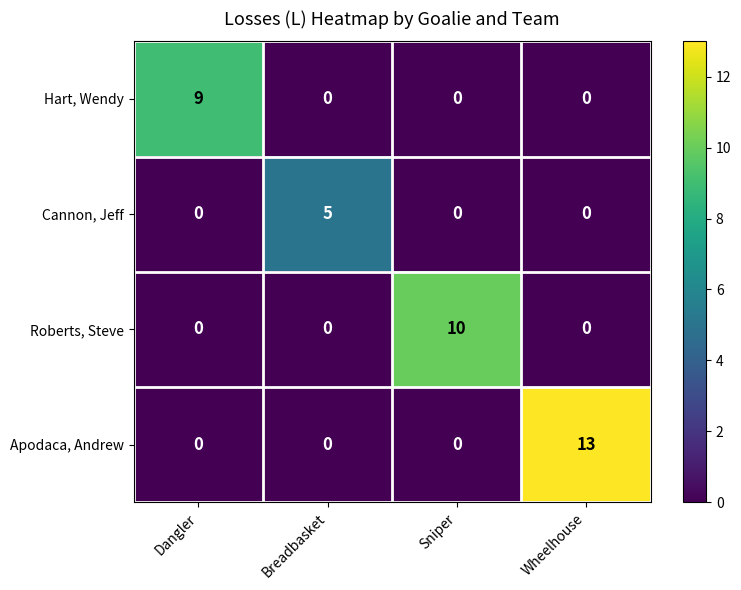

Is it true that Apodaca, Andrew equals 0 at Breadbasket?

True